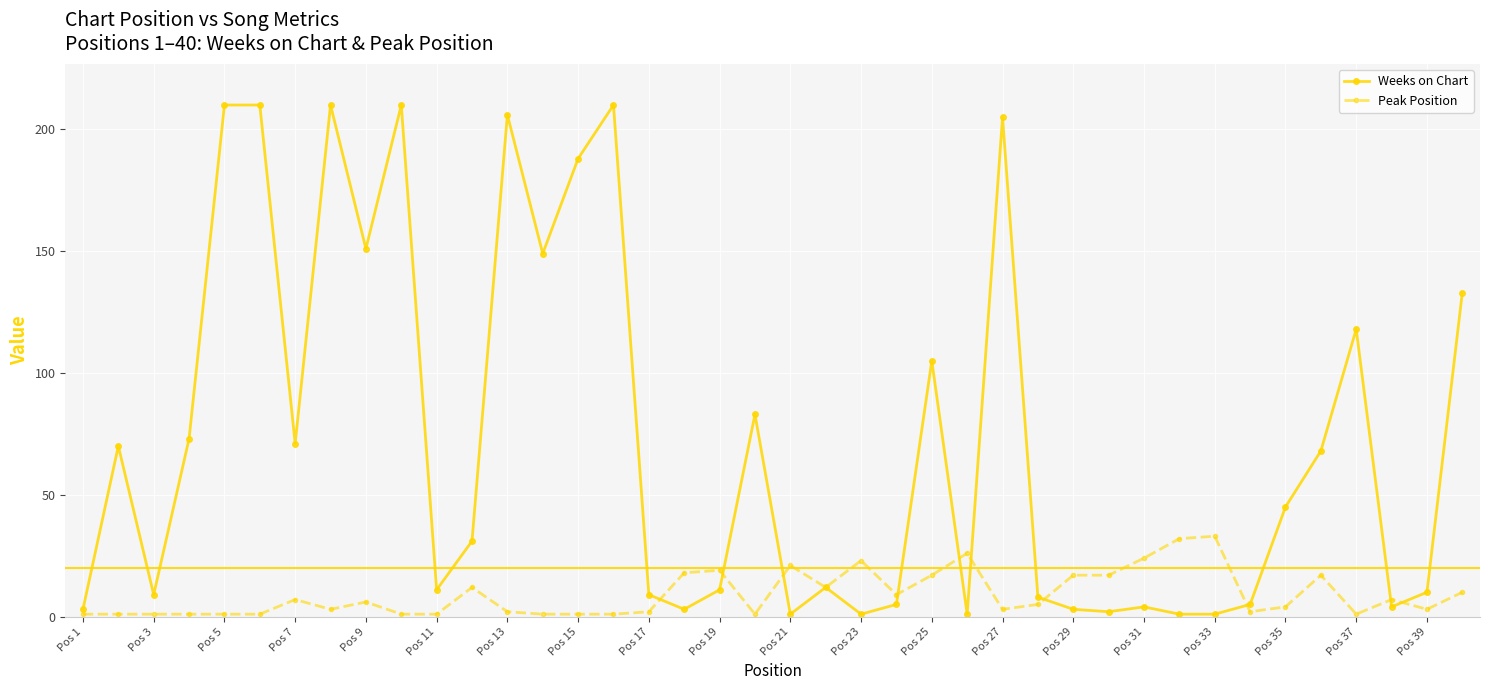

List the series in order of their peak value, lowest first.

Peak Position, Weeks on Chart